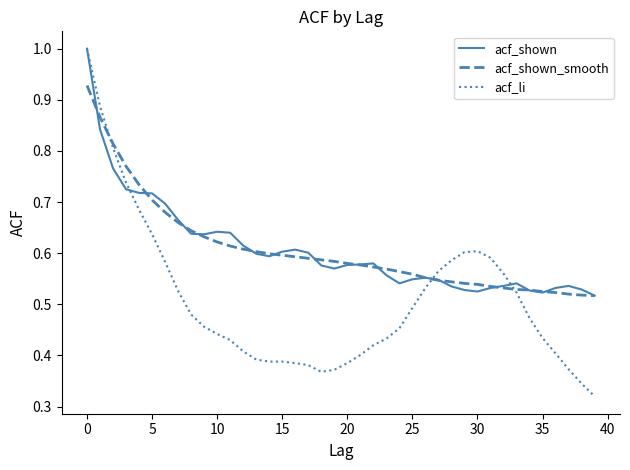

Which series has the widest spread of values?

acf_li